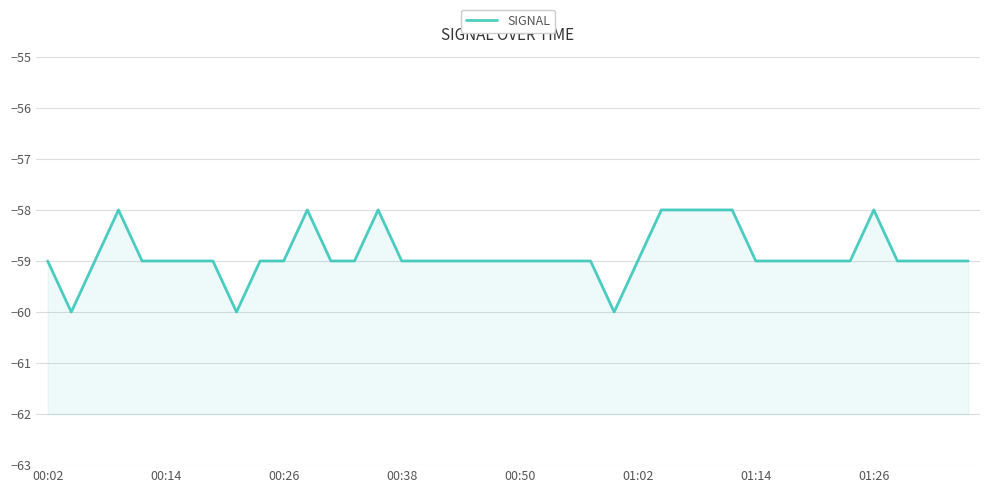

What is the greatest value displayed?

-58